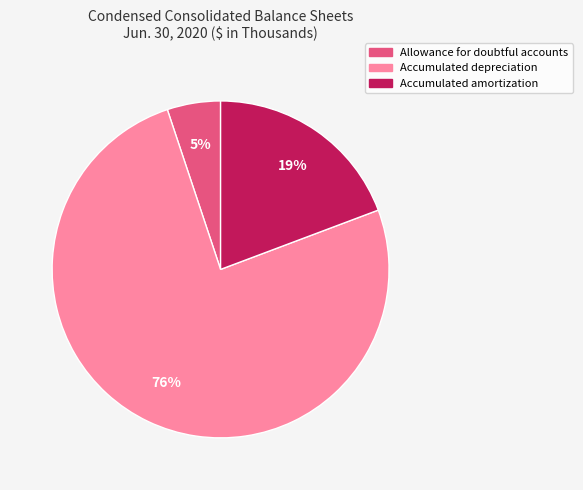

Which category has the smallest portion of the pie?

Allowance for doubtful accounts